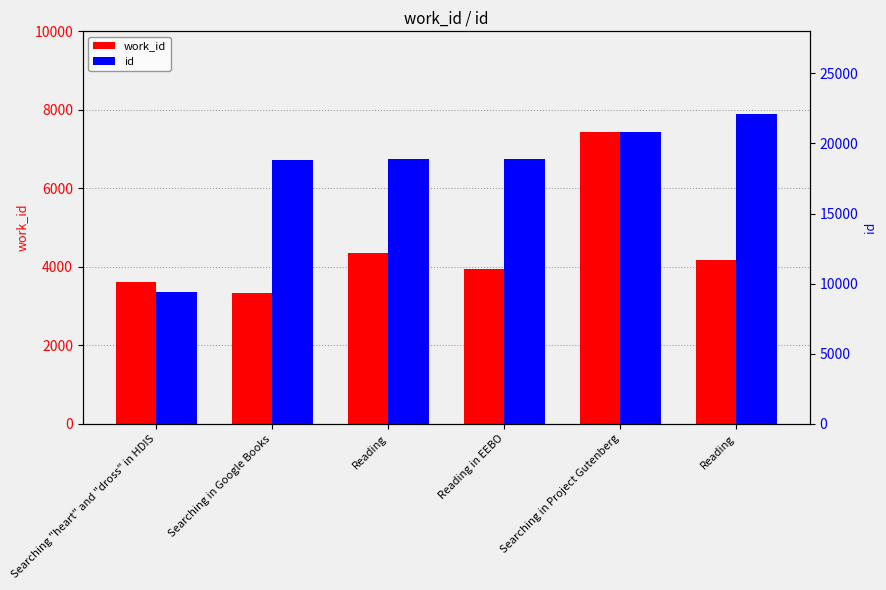

Which series has the widest spread of values?

id